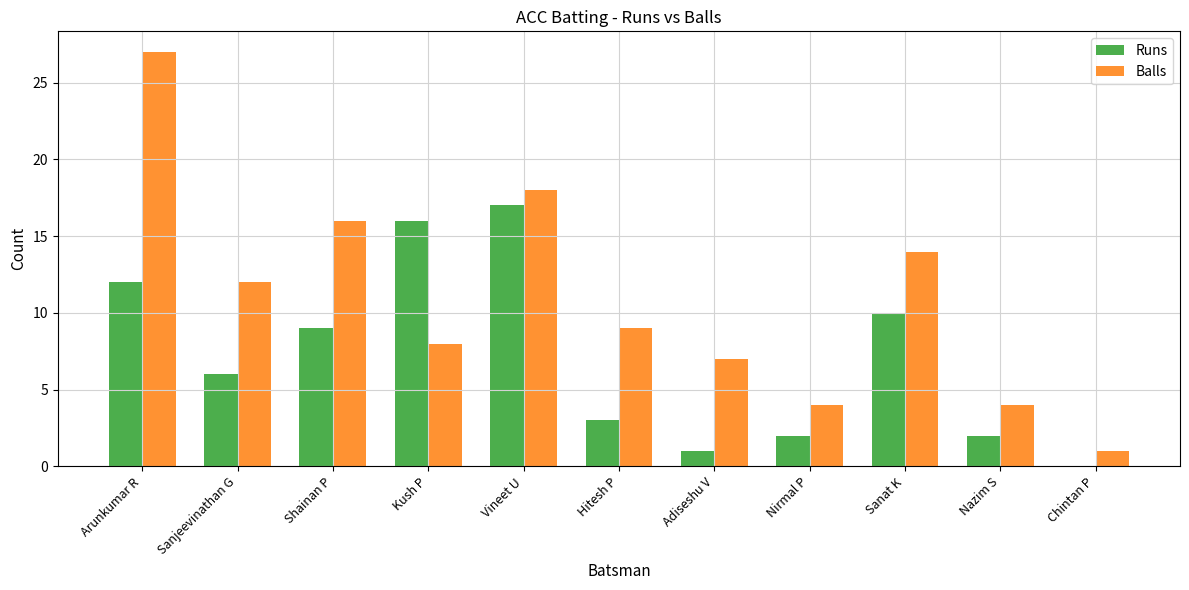

True or false: Runs has a value of 16 at Sanat K.

False